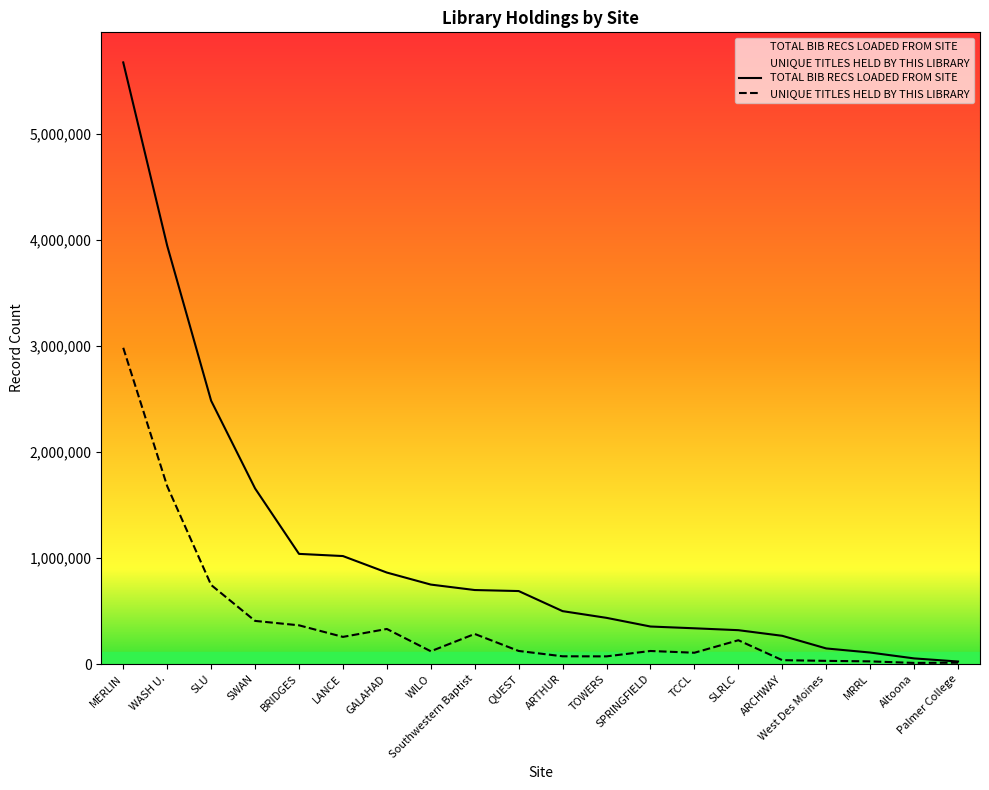

What is the difference between the second highest and second lowest values in the UNIQUE TITLES HELD BY THIS LIBRARY series?

1665435